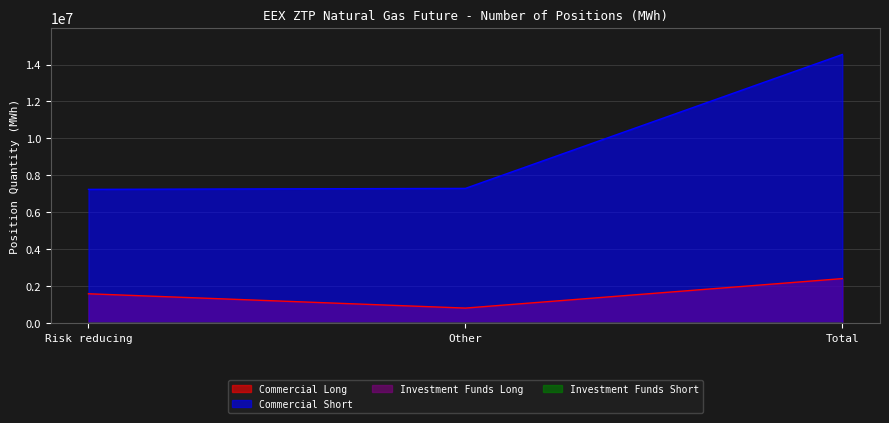

Does the chart have visible grid lines?

Yes